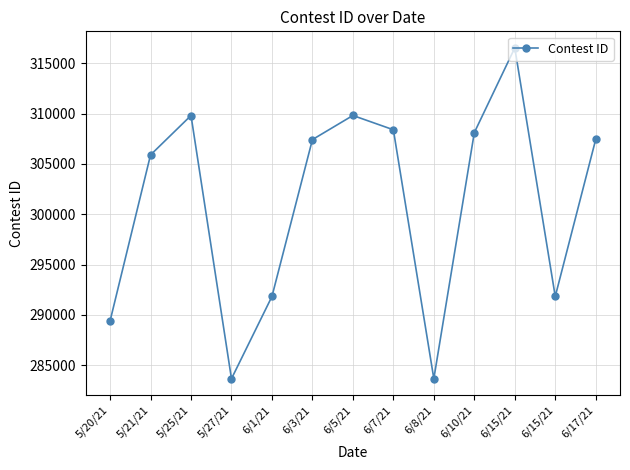

What is the label of the 1st point from the left?

5/20/21